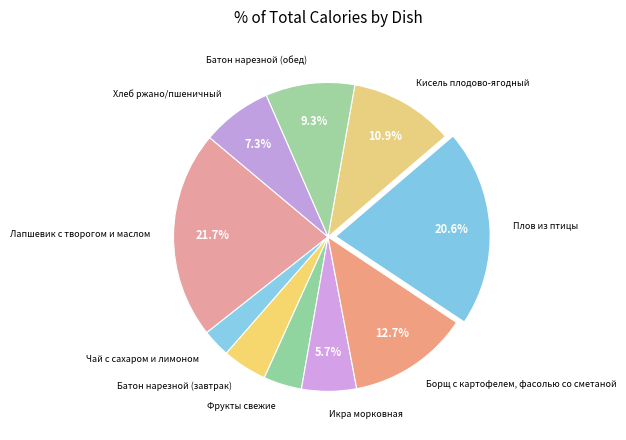

Which category has the biggest portion of the pie?

Лапшевик с творогом и маслом